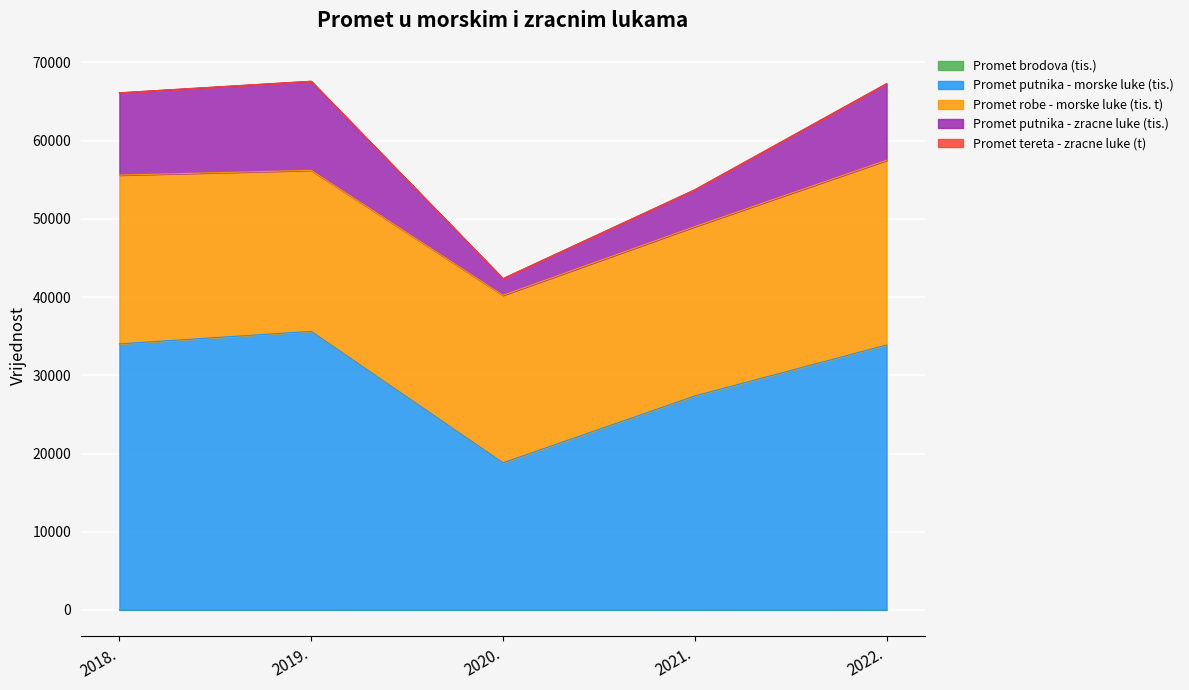

Which series changed the most between 2018. and 2019.?

Promet putnika - morske luke (tis.)